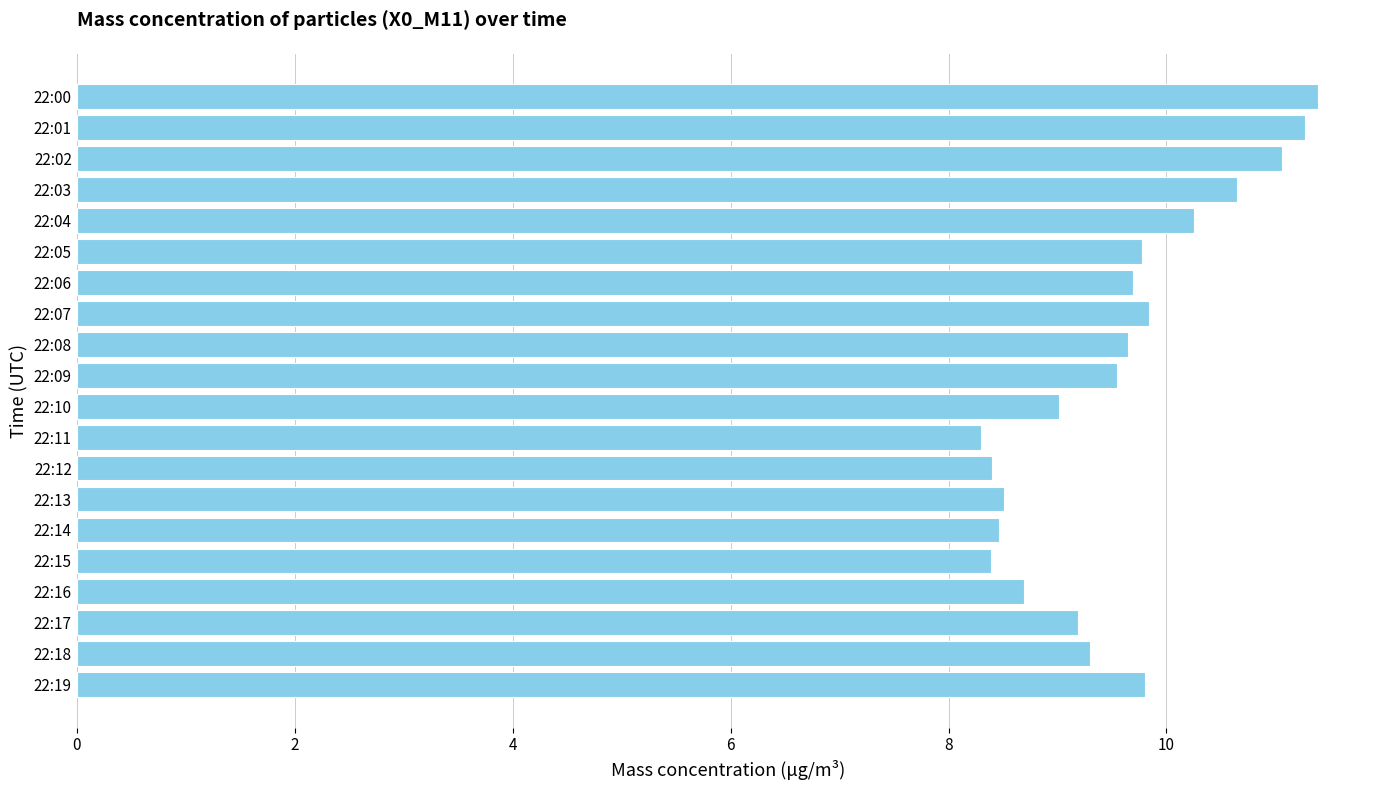

What is the value of the 15th bar from the top?

8.5